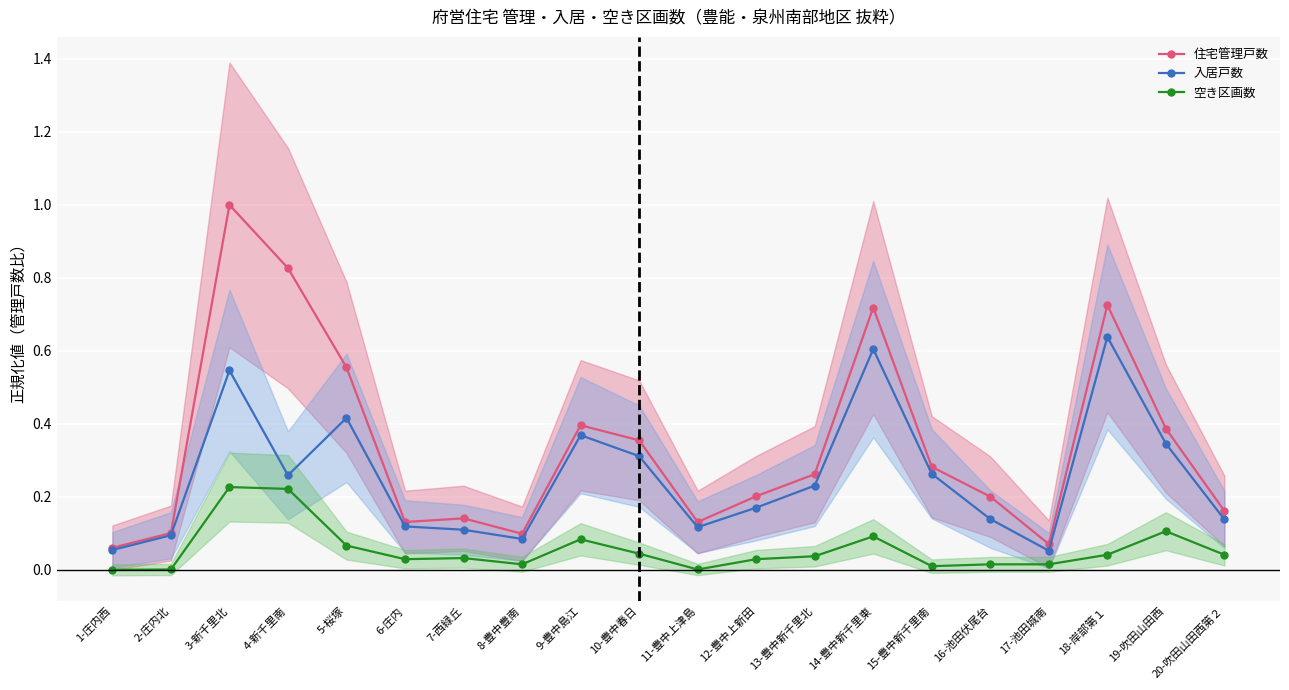

What is the spread (max minus min) of values at 18-岸部第１?

0.7